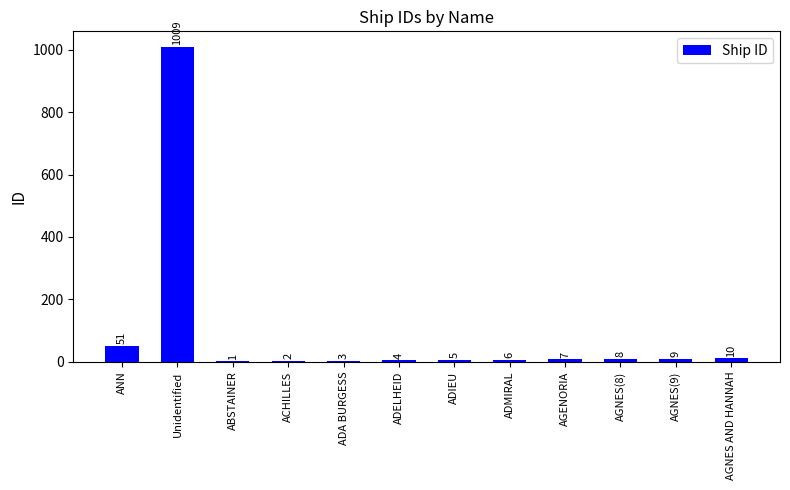

What is the maximum value shown in the chart?

1009